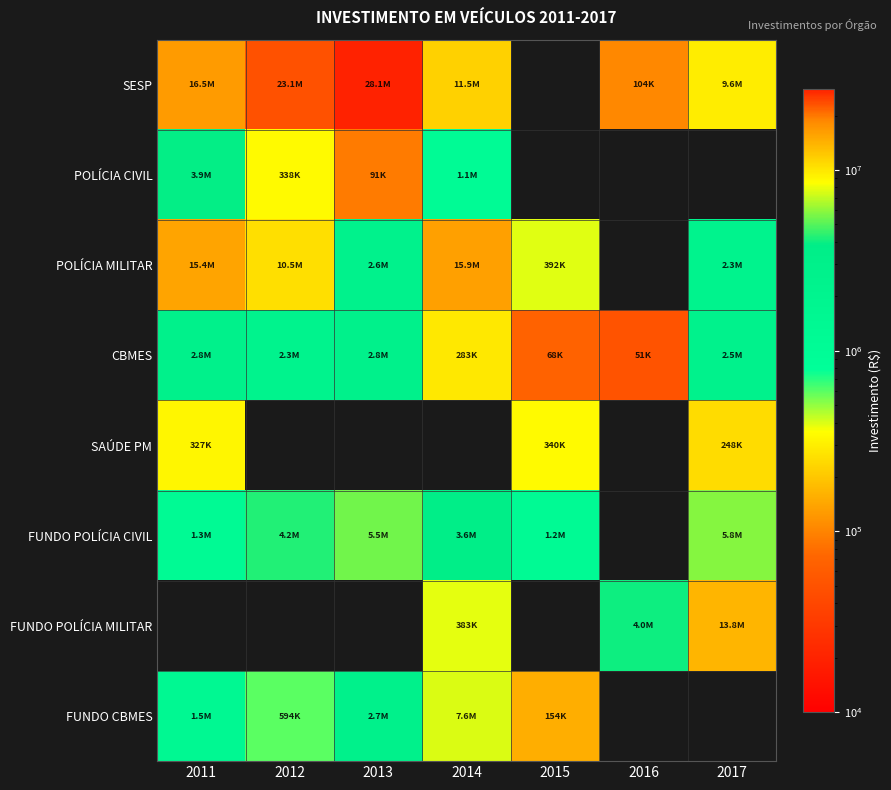

Rank the categories by POLÍCIA CIVIL value from lowest to highest.

2013, 2012, 2014, 2011, 2015, 2016, 2017